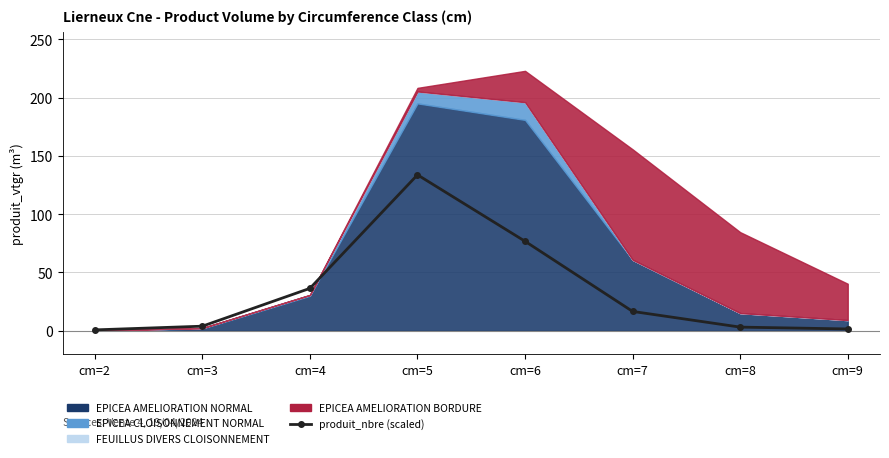

Which category has the highest value across all series?

cm=5